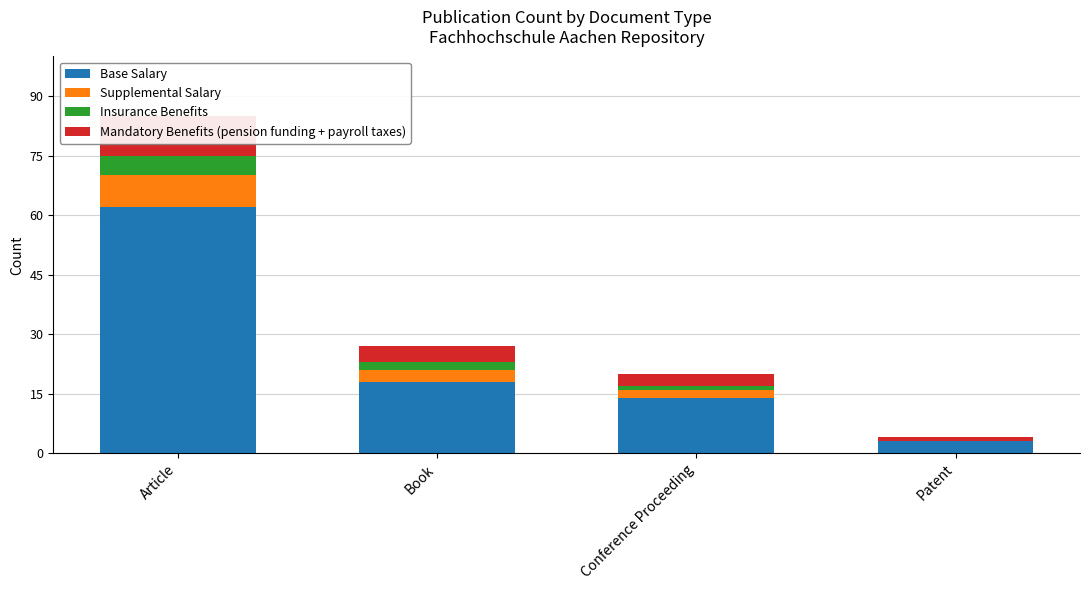

Which series has the largest total across all categories?

Base Salary